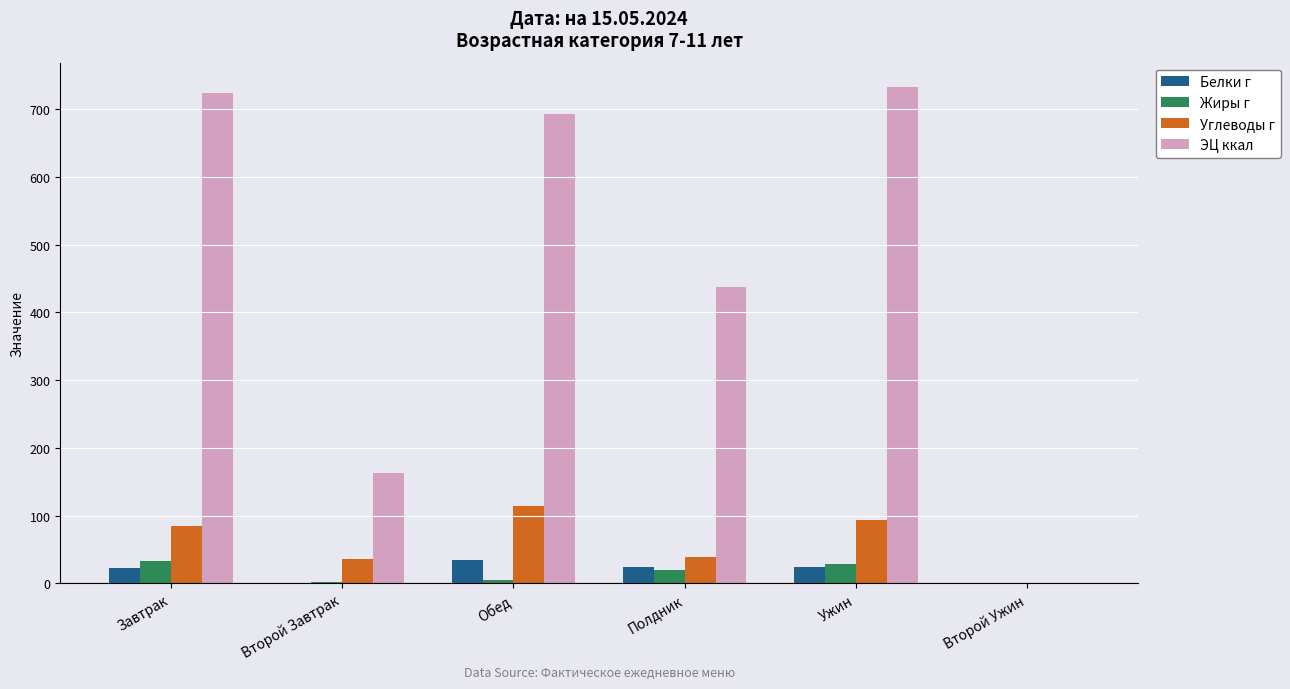

At which category does the chart reach its peak across all series?

Ужин